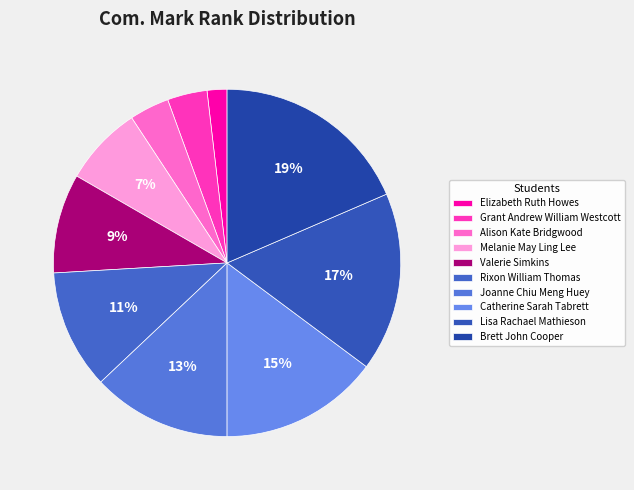

How many segments does this pie chart have?

10